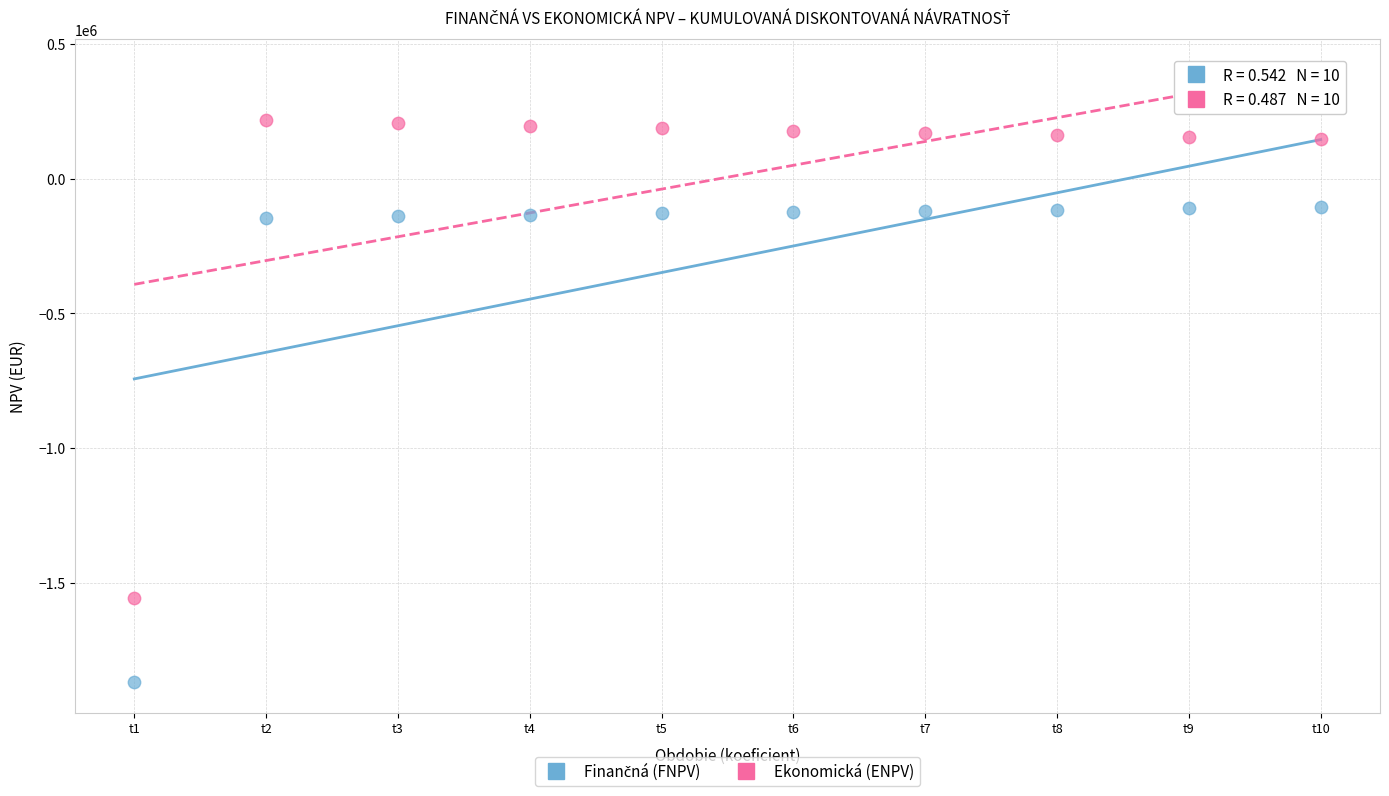

Across all data points, what is the range of Y values (max minus min)?

2086255.0